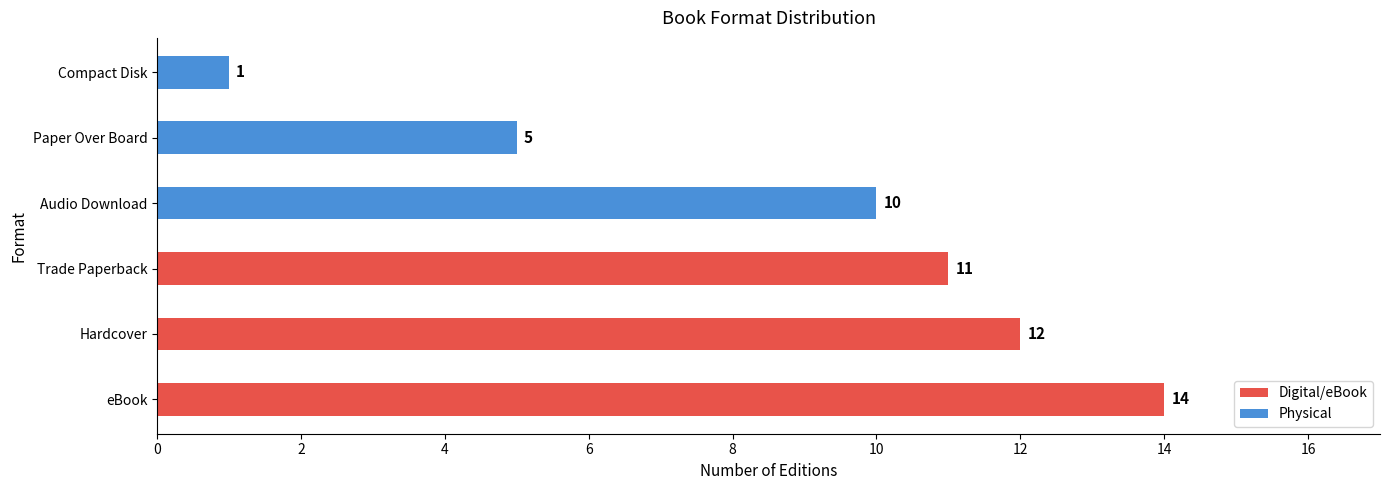

What is the difference between the values at Hardcover and Compact Disk?

11